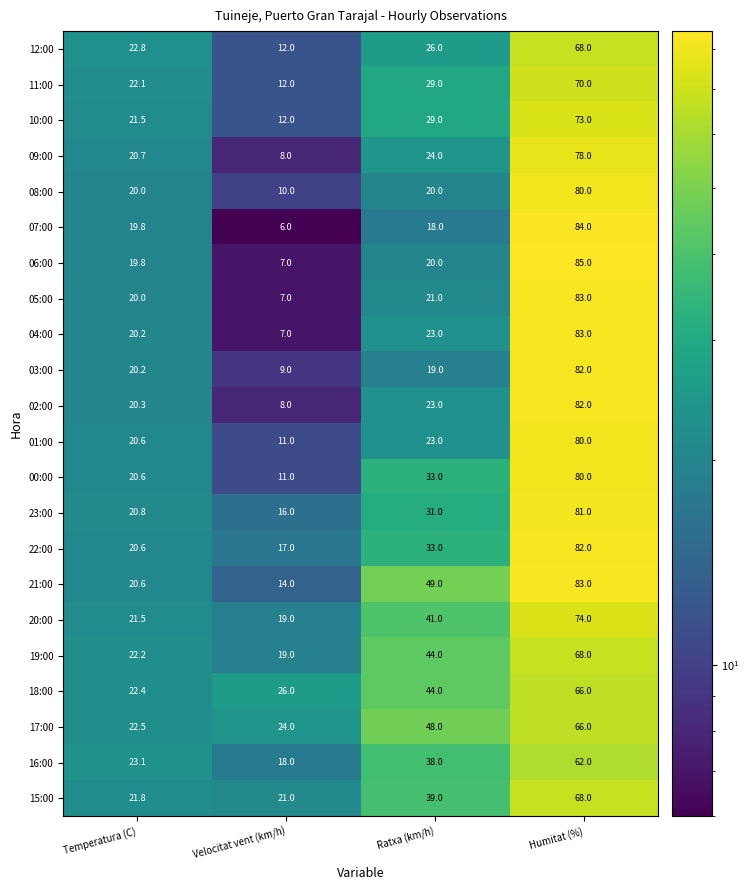

Count the number of categories in the chart.

4